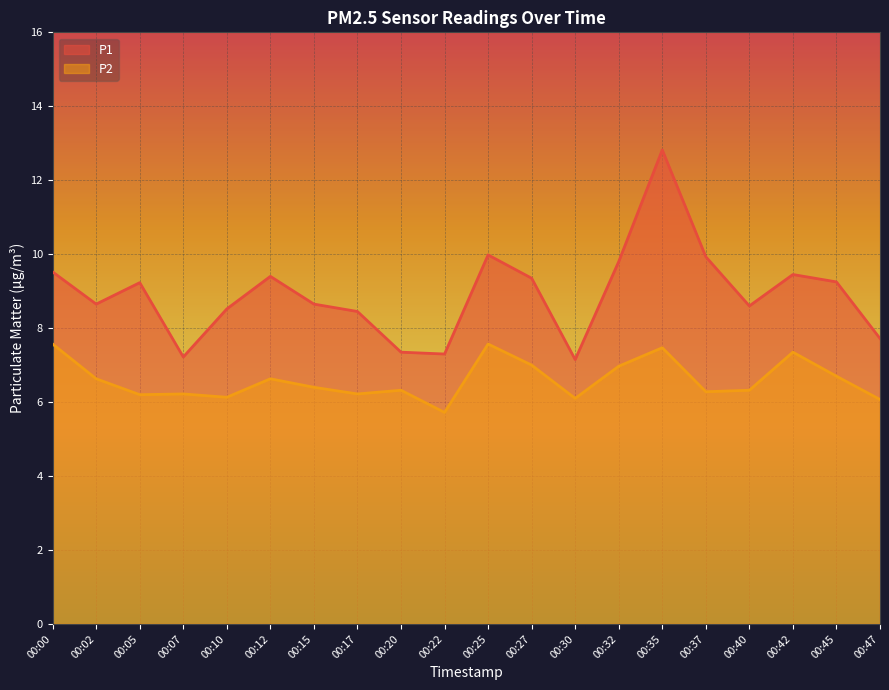

True or false: P1 and P2 intersect in this chart.

False